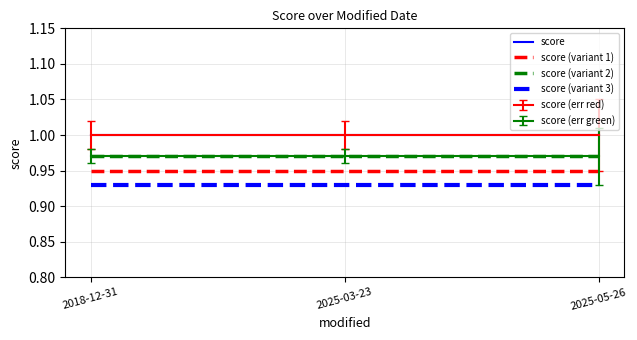

How many lines are shown in the chart?

6